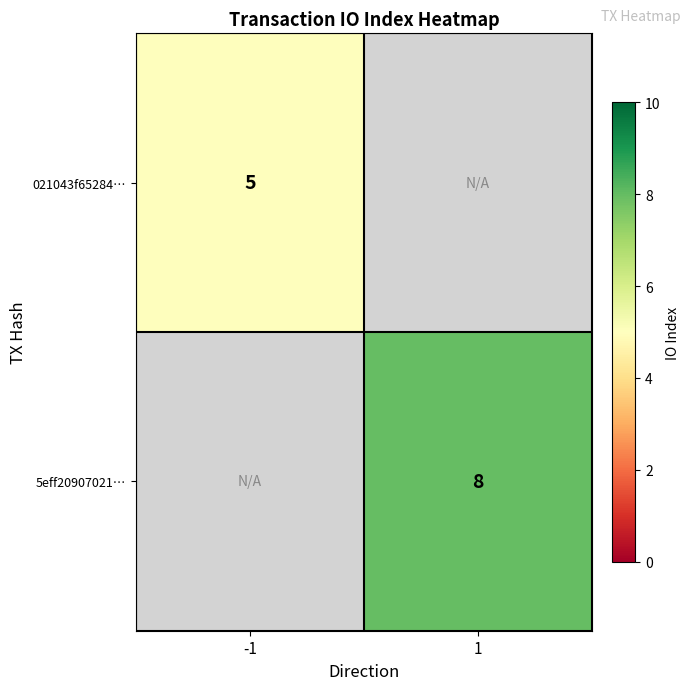

The 5eff20907021… series shows 8 at 1. True or false?

True